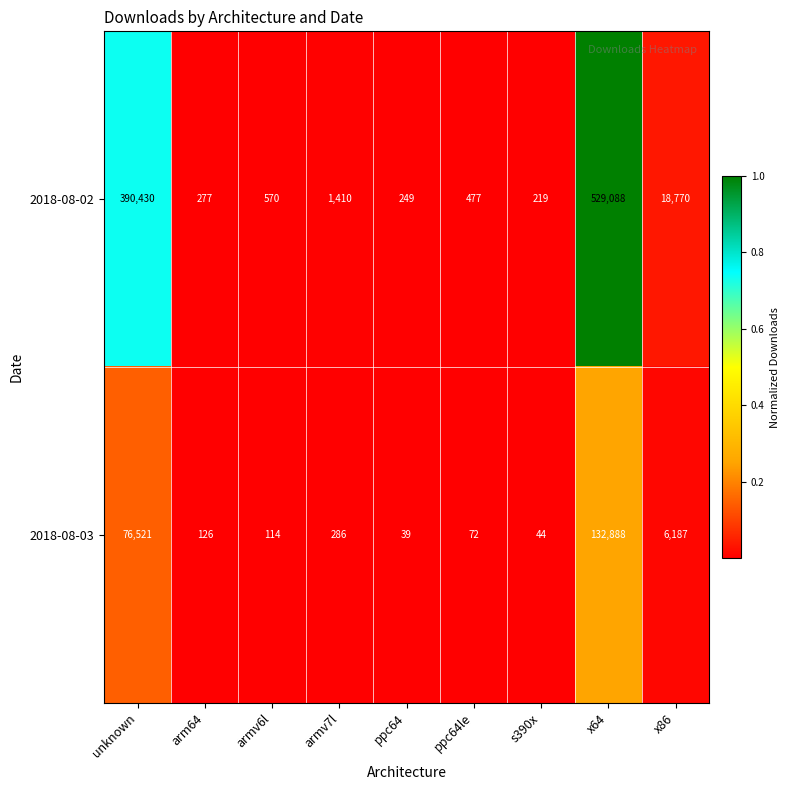

Reading left to right, list all the values displayed in this chart.

2018-08-02: 390430	277	570	1410	249	477	219	529088	18770
2018-08-03: 76521	126	114	286	39	72	44	132888	6187